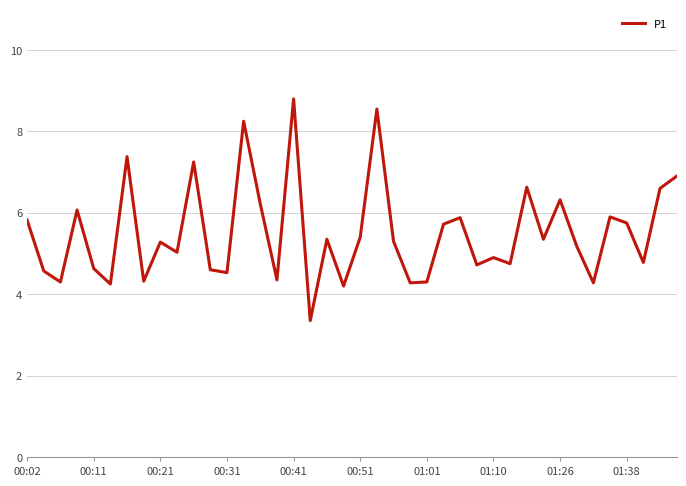

What is the smallest value displayed?

3.4